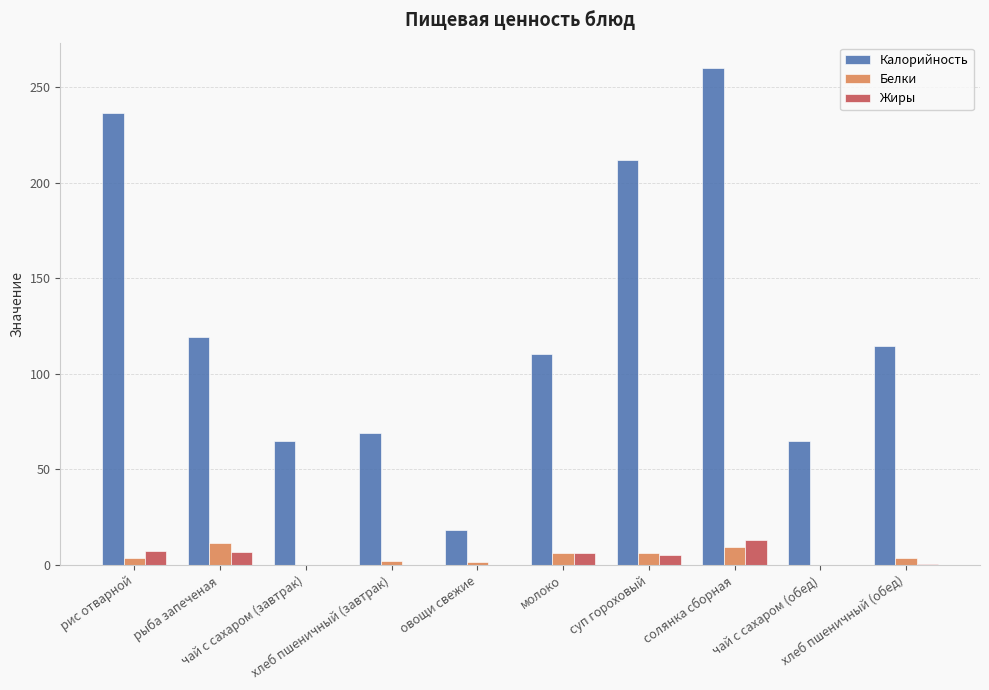

What is the highest value of the Жиры series?

13.0